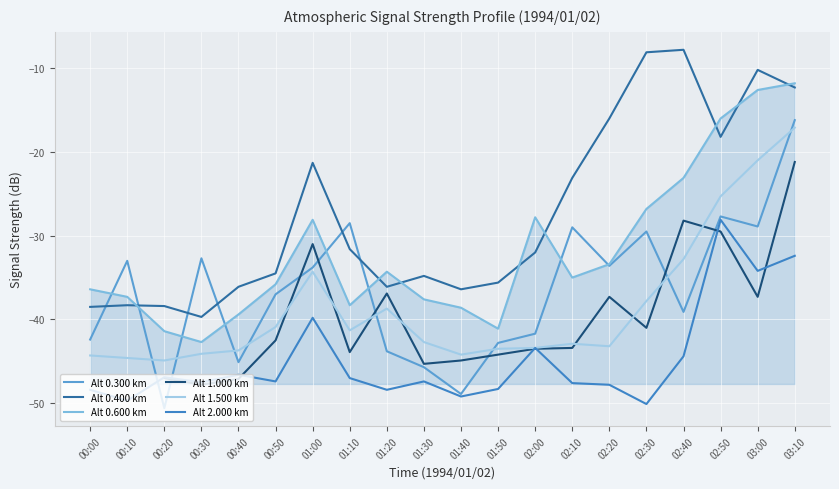

How many values in the Alt 1.500 km series are below -42?

11